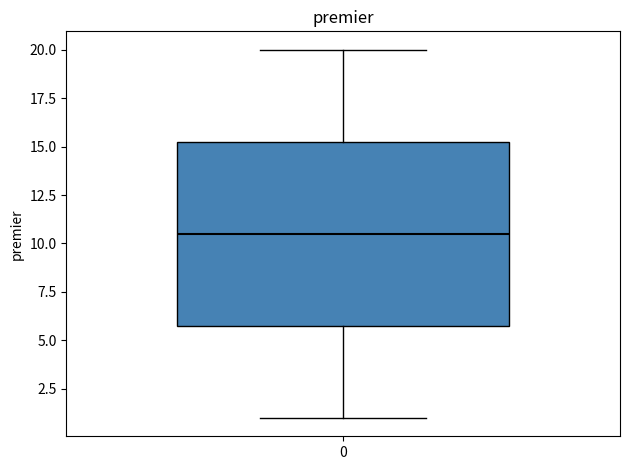

Transcribe this box plot: give where the median line is, the range the box spans, and where the two whiskers end, as read against the y-axis. The values are not printed on the chart, so give them approximately, as read against the axis.

median 10.5, box 6.0 to 15.5, whiskers 1.0 to 20.0